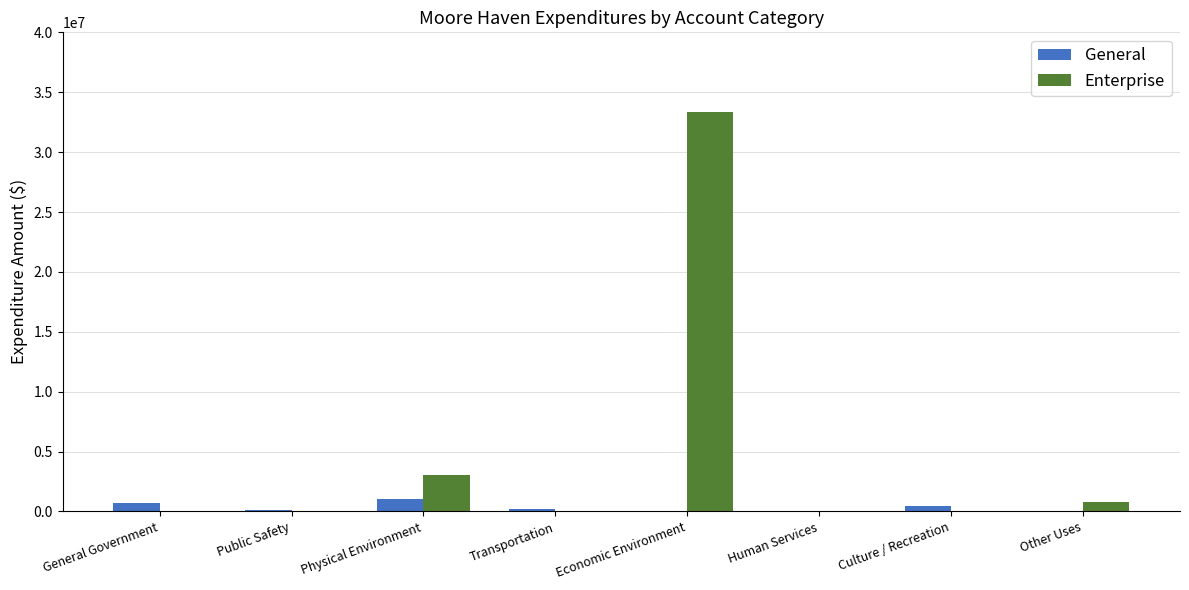

How many values in the Enterprise series exceed 0?

3